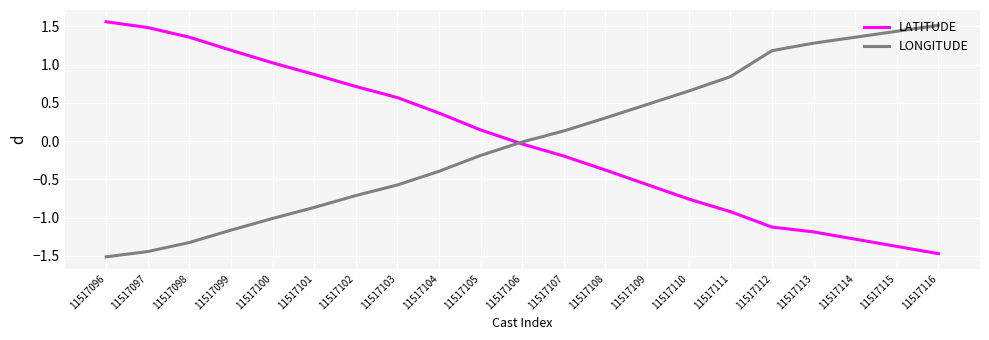

What is the difference between the maximum and second lowest values in the LONGITUDE series?

3.0